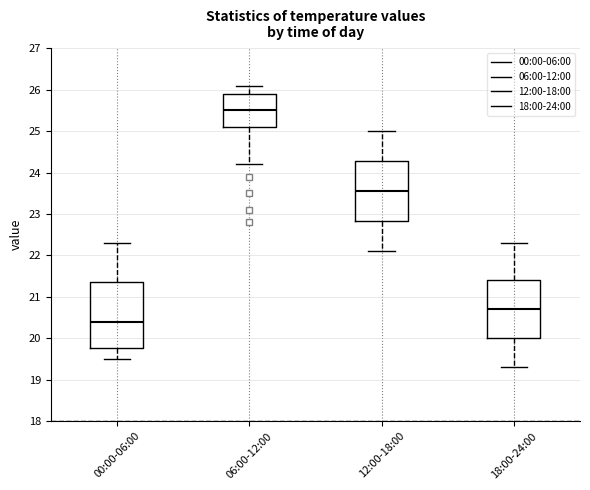

Reading left to right, read every box against the y-axis: the position of its median line, the range the box covers, and the ends of its whiskers. The values are not printed on the chart, so give them approximately, as read against the axis.

00:00-06:00: median 20.4, box 19.8 to 21.4, whiskers 19.5 to 22.3
06:00-12:00: median 25.5, box 25.1 to 25.9, whiskers 24.2 to 26.1
12:00-18:00: median 23.6, box 22.8 to 24.3, whiskers 22.1 to 25.0
18:00-24:00: median 20.7, box 20.0 to 21.4, whiskers 19.3 to 22.3